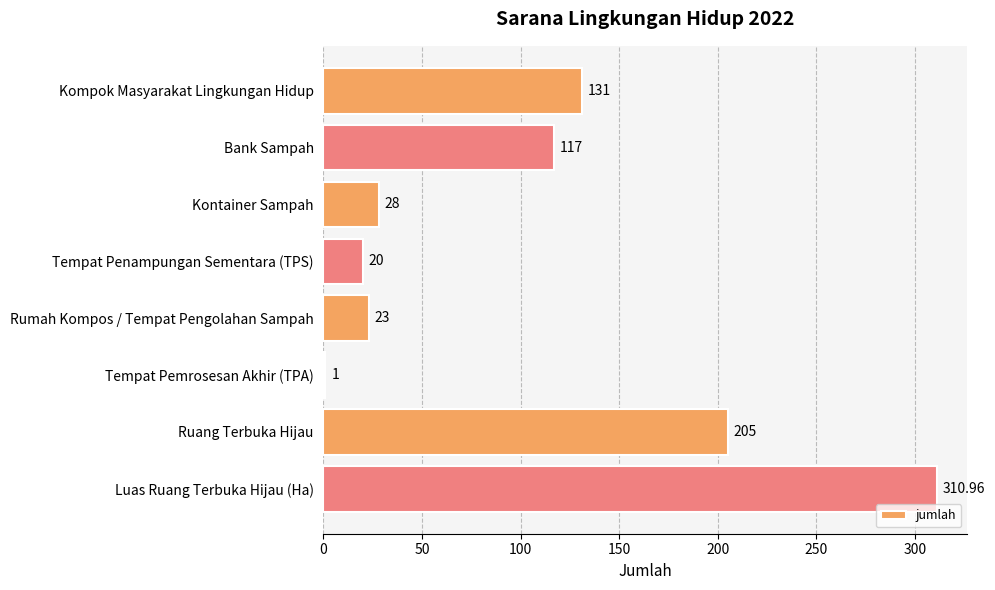

Does the chart contain stacked bars?

No